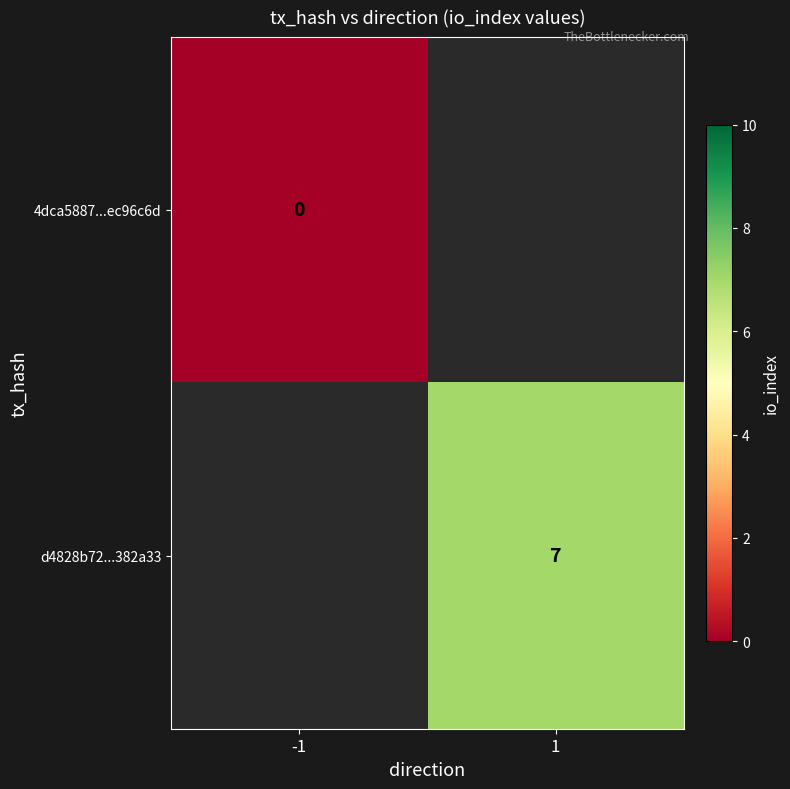

Is it true that d4828b72...382a33 equals 12 at 1?

False